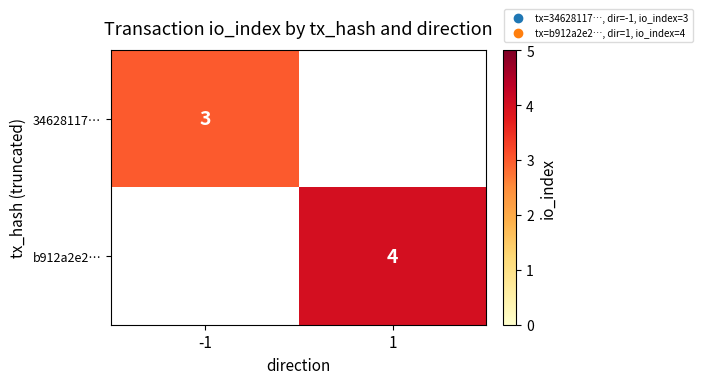

True or false: 34628117… has a value of 3 at -1.

True